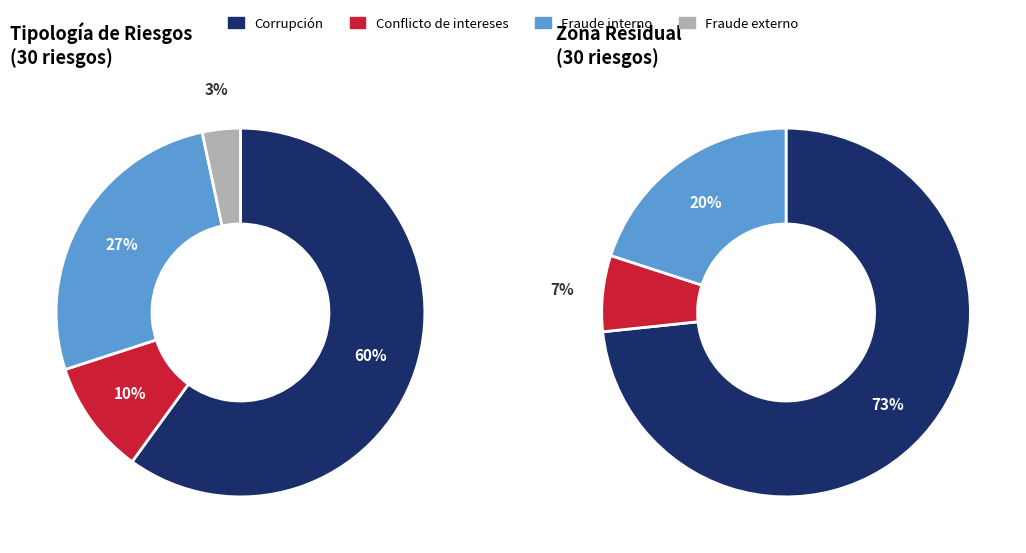

Which category has the biggest portion of the pie?

Corrupción